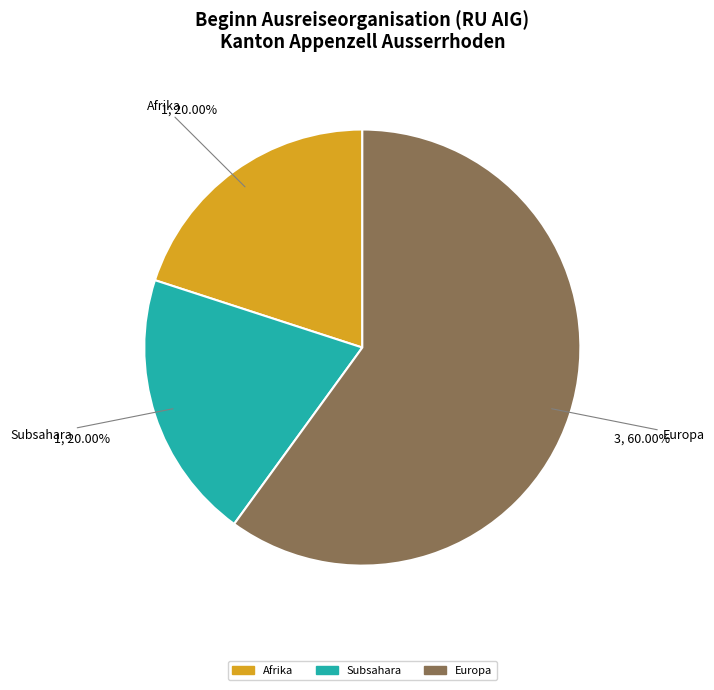

Does any single category account for the majority?

Yes